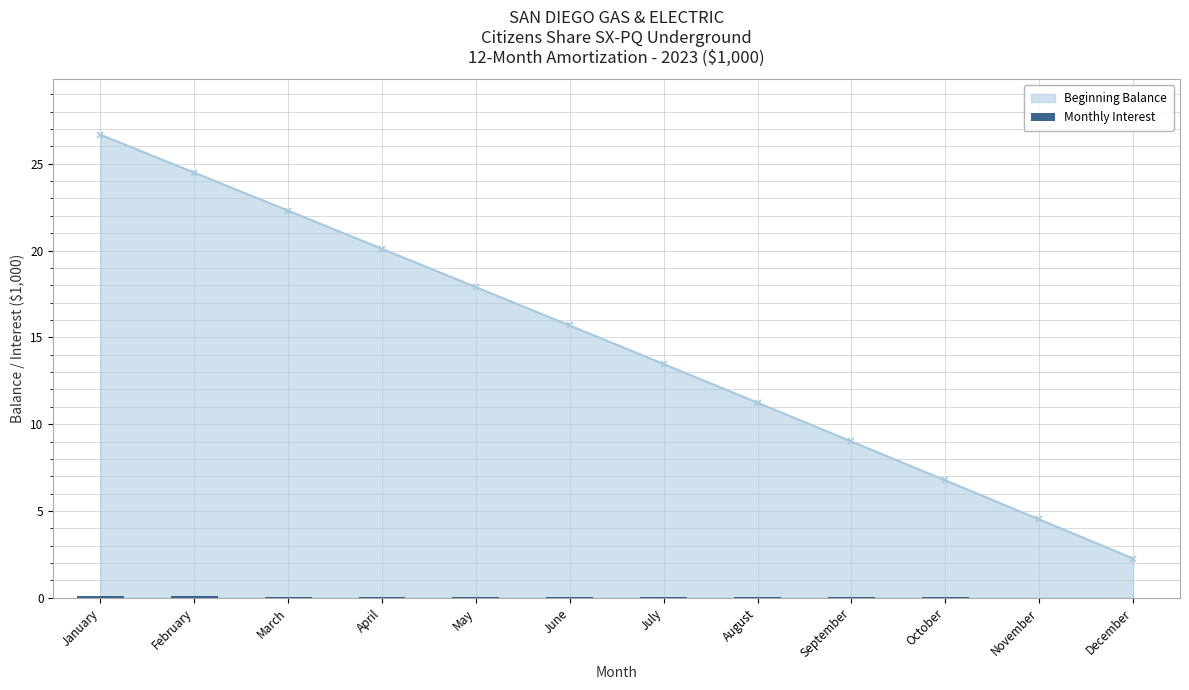

Which category has the highest value across all series?

January